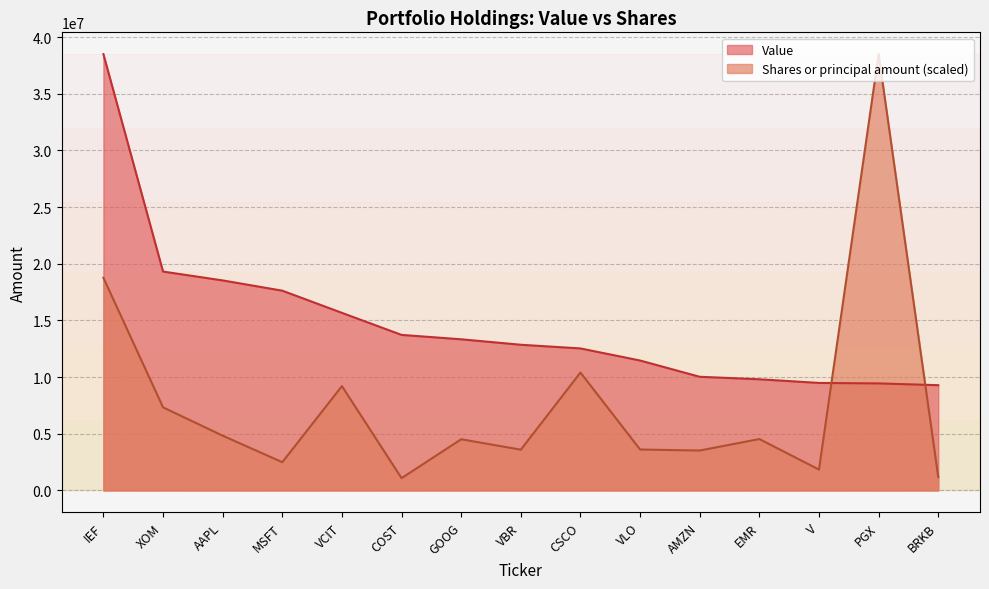

What position from the left is AMZN?

11